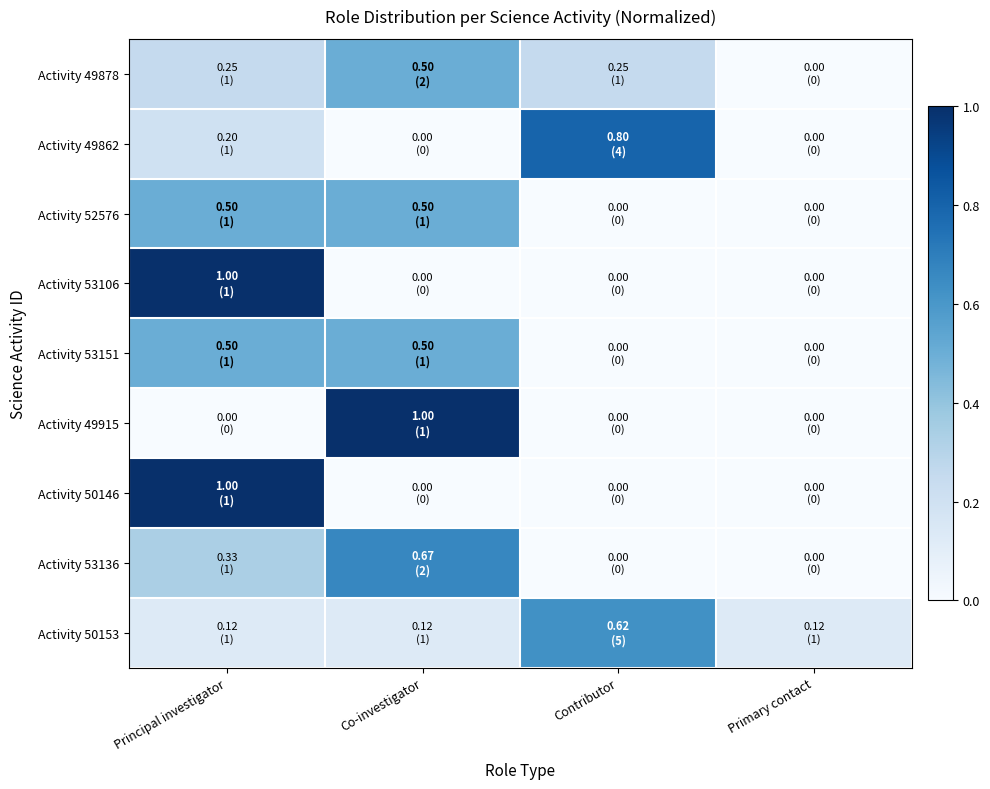

Reading left to right, extract all data points from this chart.

Activity 49878: Principal investigator=0.2	Co-investigator=0.5	Contributor=0.2	Primary contact=0.0
Activity 49862: Principal investigator=0.2	Co-investigator=0.0	Contributor=0.8	Primary contact=0.0
Activity 52576: Principal investigator=0.5	Co-investigator=0.5	Contributor=0.0	Primary contact=0.0
Activity 53106: Principal investigator=1.0	Co-investigator=0.0	Contributor=0.0	Primary contact=0.0
Activity 53151: Principal investigator=0.5	Co-investigator=0.5	Contributor=0.0	Primary contact=0.0
Activity 49915: Principal investigator=0.0	Co-investigator=1.0	Contributor=0.0	Primary contact=0.0
Activity 50146: Principal investigator=1.0	Co-investigator=0.0	Contributor=0.0	Primary contact=0.0
Activity 53136: Principal investigator=0.3	Co-investigator=0.7	Contributor=0.0	Primary contact=0.0
Activity 50153: Principal investigator=0.1	Co-investigator=0.1	Contributor=0.6	Primary contact=0.1